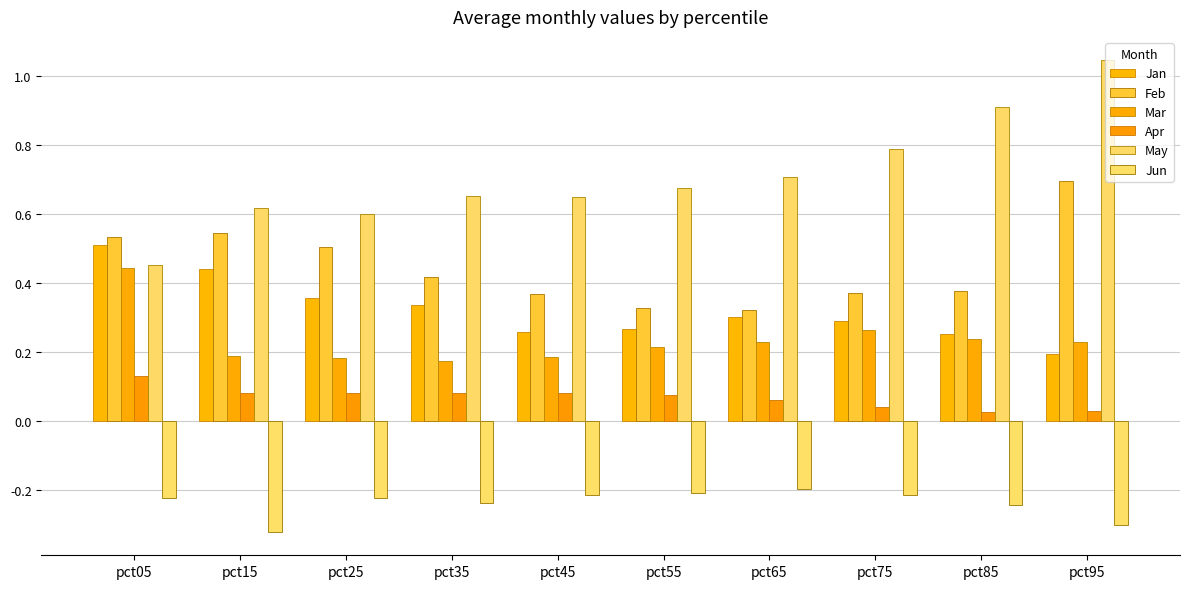

Reading left to right, transcribe all the data shown in this chart.

Jan: pct05=0.5	pct15=0.4	pct25=0.4	pct35=0.3	pct45=0.3	pct55=0.3	pct65=0.3	pct75=0.3	pct85=0.3	pct95=0.2
Feb: pct05=0.5	pct15=0.5	pct25=0.5	pct35=0.4	pct45=0.4	pct55=0.3	pct65=0.3	pct75=0.4	pct85=0.4	pct95=0.7
Mar: pct05=0.4	pct15=0.2	pct25=0.2	pct35=0.2	pct45=0.2	pct55=0.2	pct65=0.2	pct75=0.3	pct85=0.2	pct95=0.2
Apr: pct05=0.1	pct15=0.1	pct25=0.1	pct35=0.1	pct45=0.1	pct55=0.1	pct65=0.1	pct75=0.0	pct85=0.0	pct95=0.0
May: pct05=0.5	pct15=0.6	pct25=0.6	pct35=0.7	pct45=0.6	pct55=0.7	pct65=0.7	pct75=0.8	pct85=0.9	pct95=1.0
Jun: pct05=-0.2	pct15=-0.3	pct25=-0.2	pct35=-0.2	pct45=-0.2	pct55=-0.2	pct65=-0.2	pct75=-0.2	pct85=-0.2	pct95=-0.3